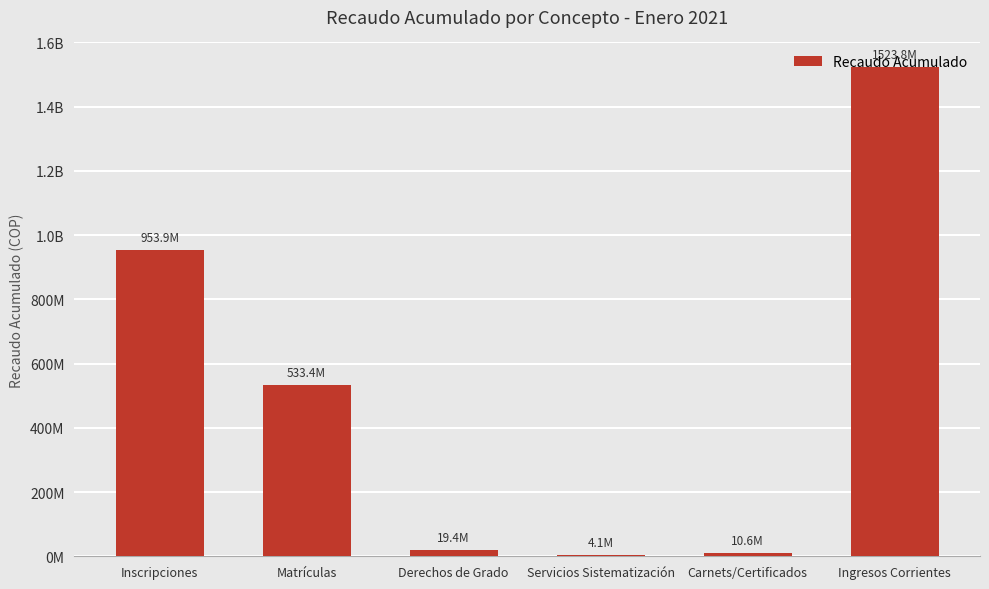

What value does the data have at Carnets/Certificados, to the nearest 50?

10640150